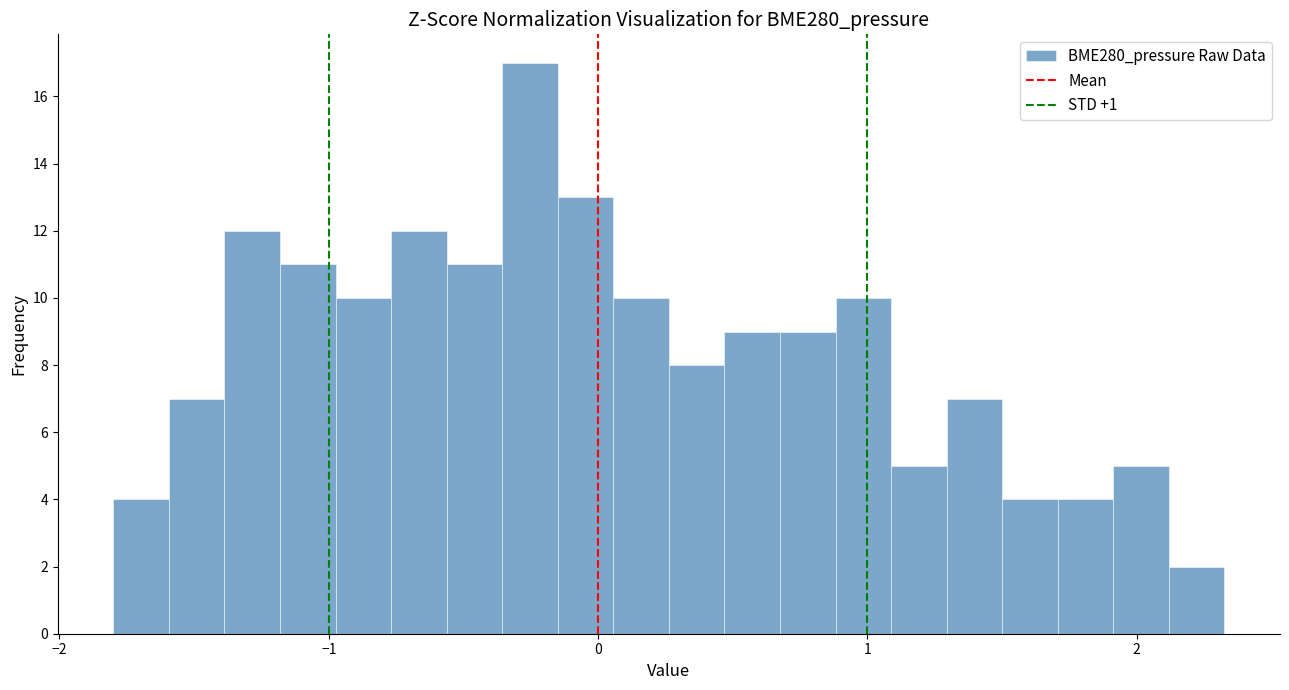

Around what value on the x-axis is the tallest bar? Give the approximate position of its centre, as read against the axis.

-0.3